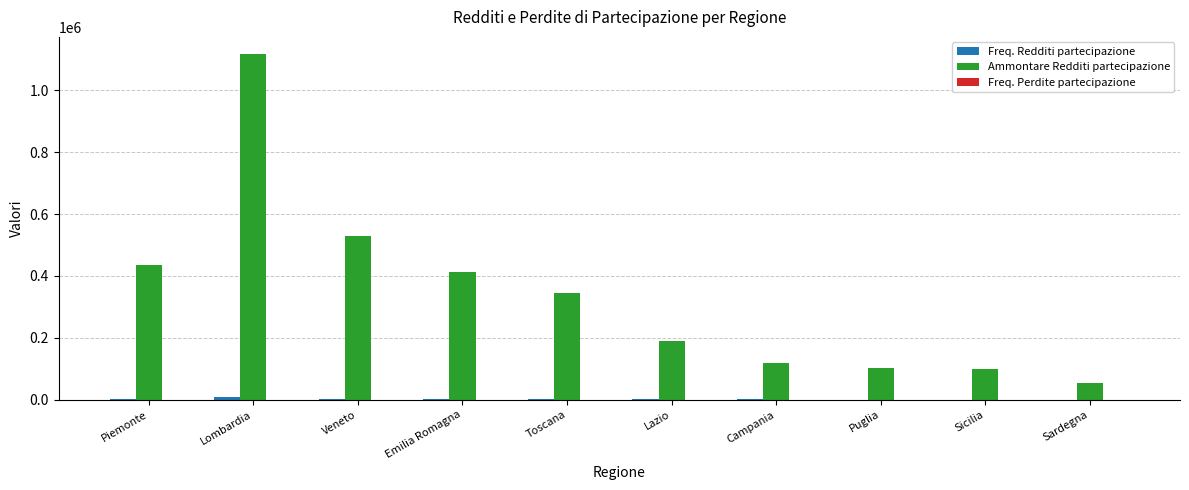

Which series has the largest total across all categories?

Ammontare Redditi partecipazione